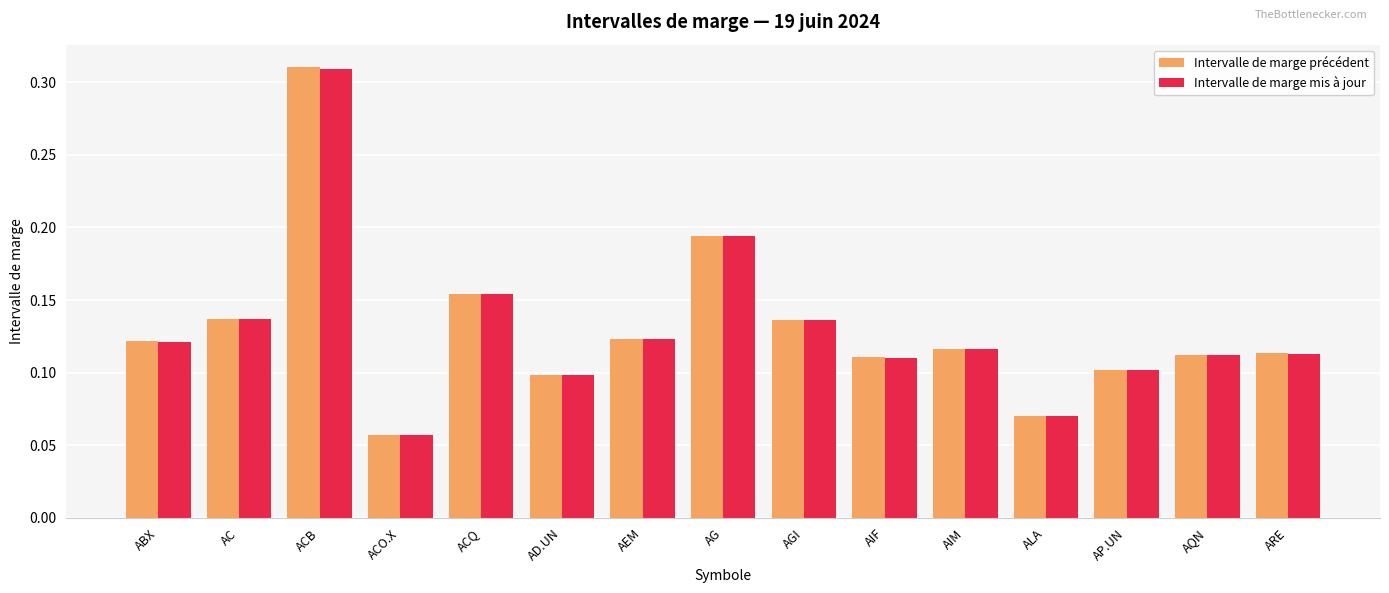

How many bars are there in each group?

2